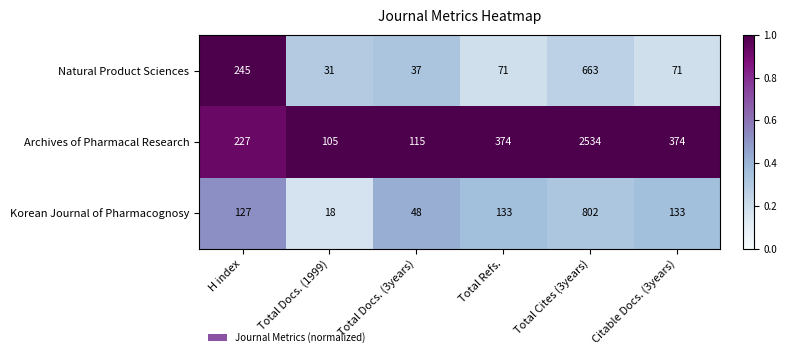

Between Total Cites (3years) and Citable Docs. (3years), which series saw the biggest shift?

Archives of Pharmacal Research